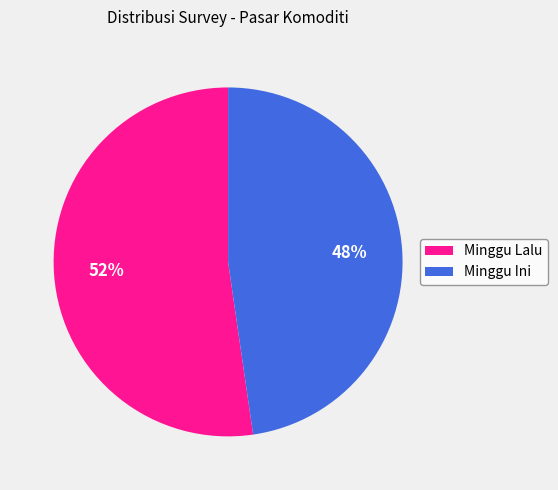

Does Minggu Ini represent more than half of the total?

No